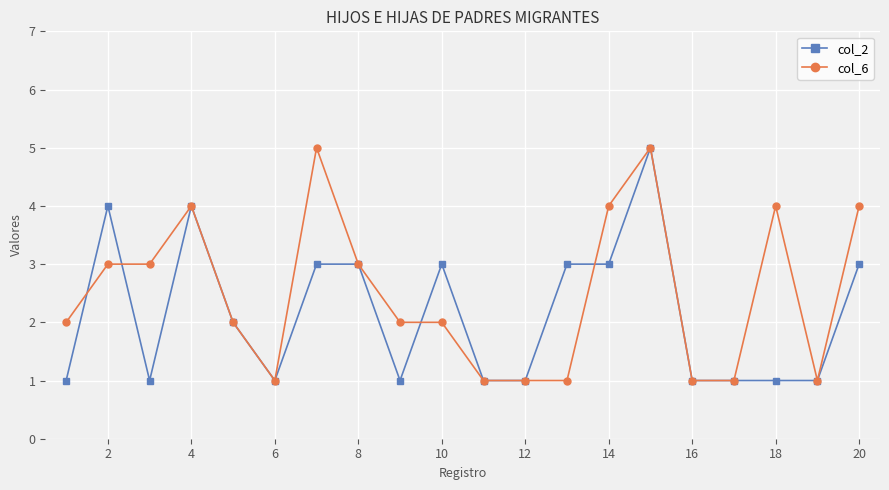

What is the maximum value shown in the chart?

5